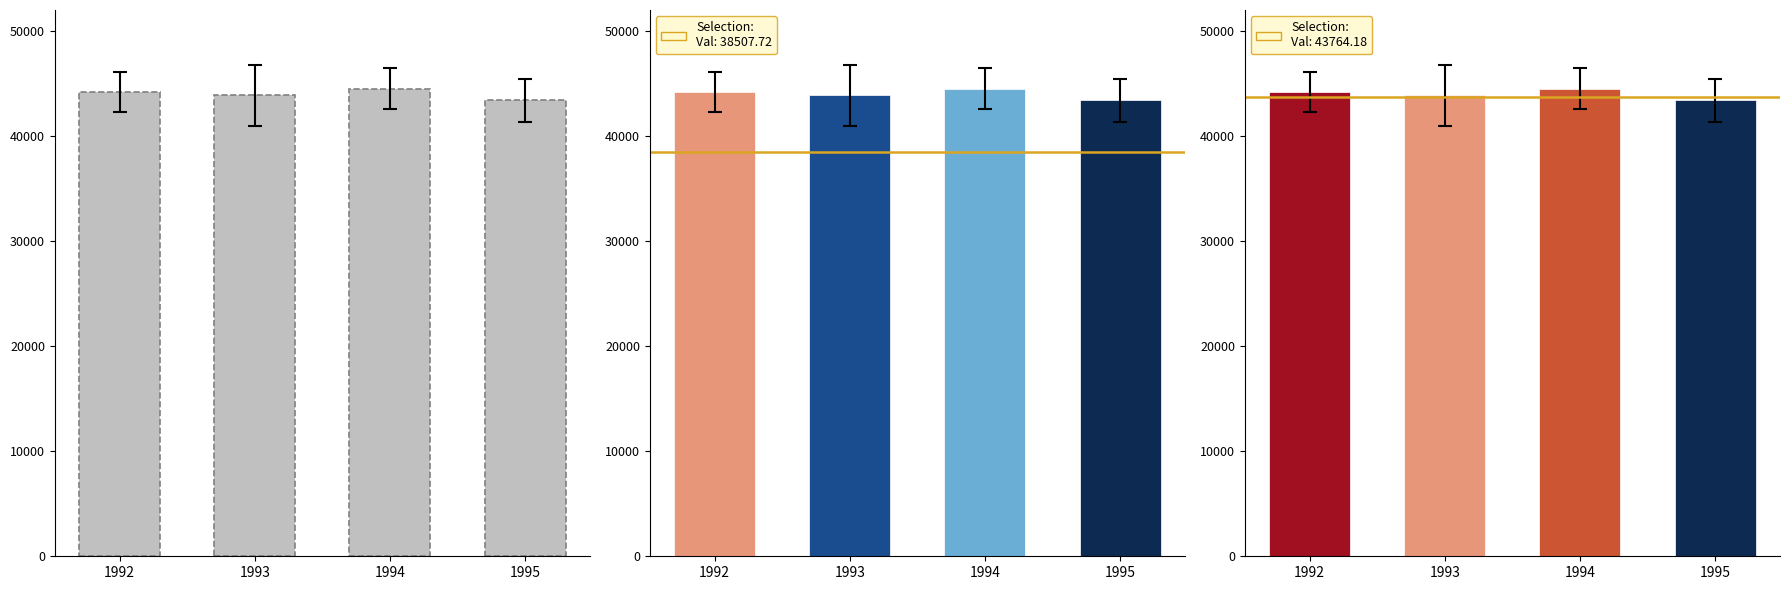

What is the difference between the values at 1995 and 1992?

767.8